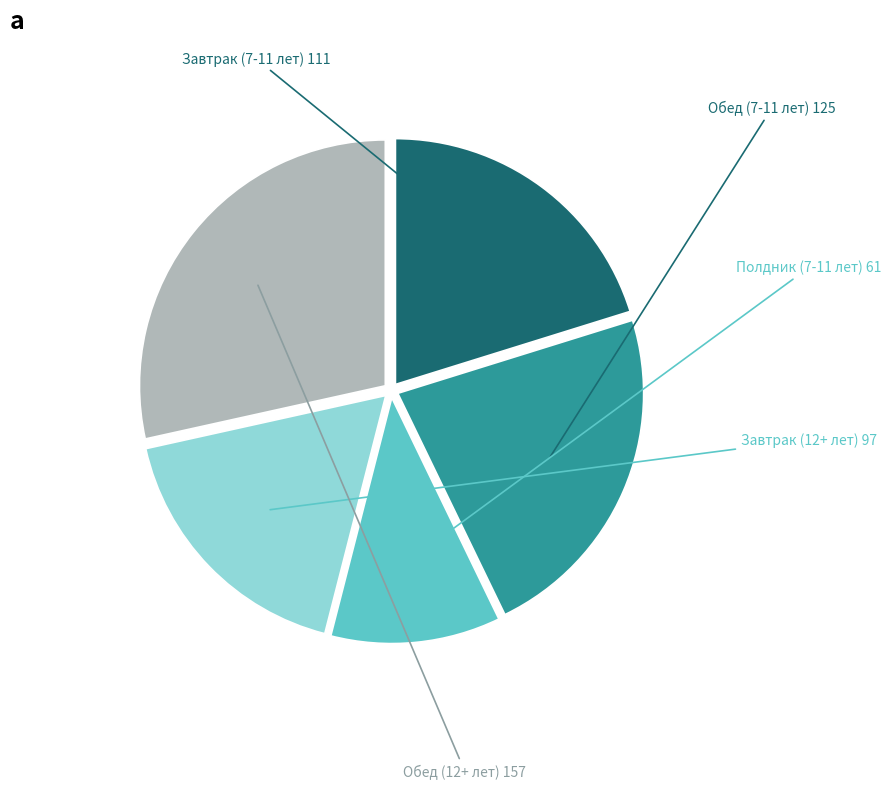

True or false: Завтрак (7-11 лет) accounts for 26% of the total.

False